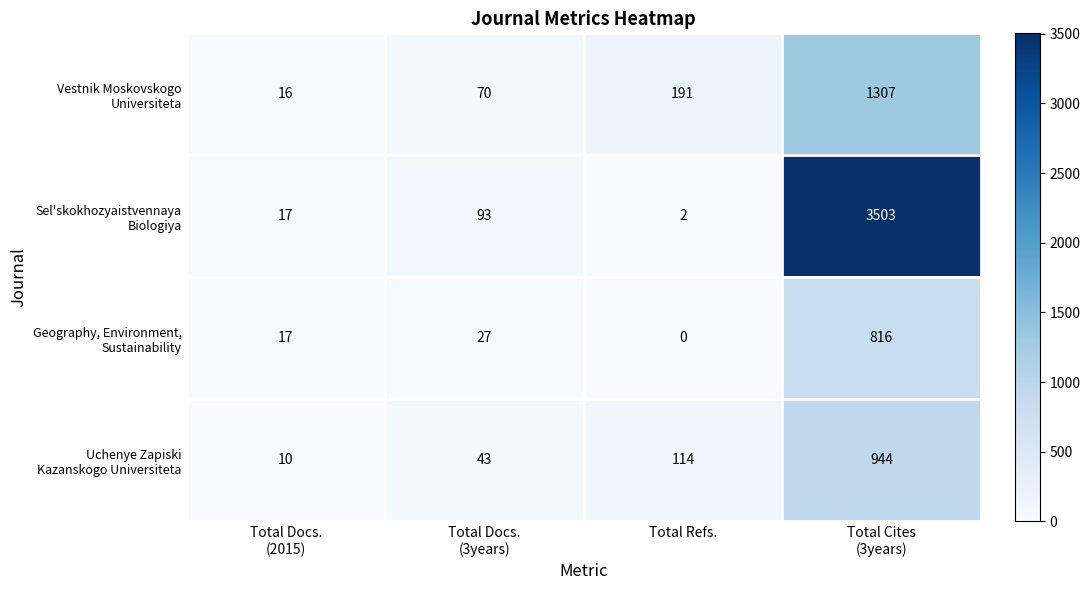

How many distinct data groups are displayed?

4